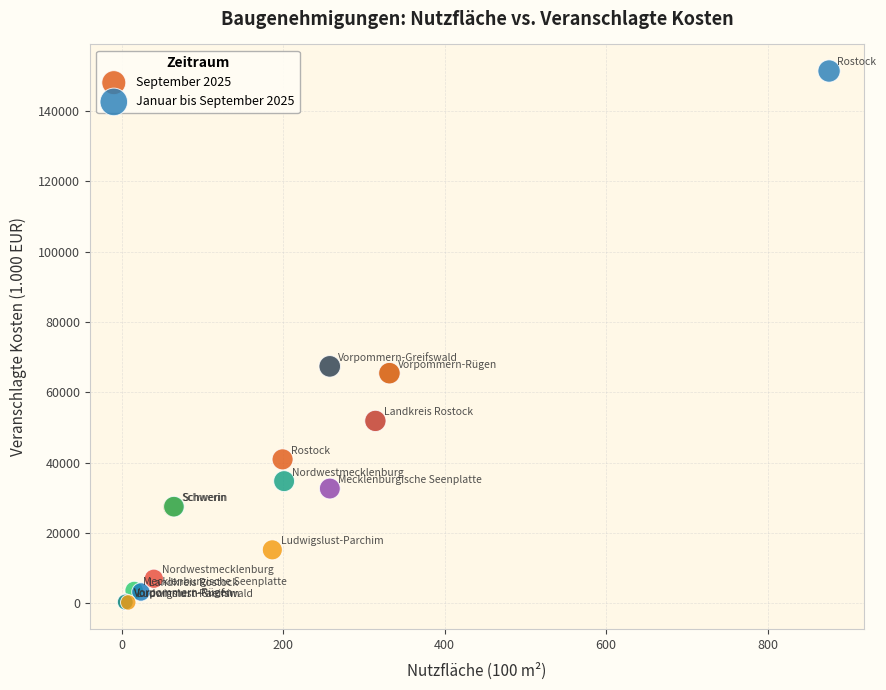

Which series reaches the maximum Y coordinate?

Januar bis September 2025